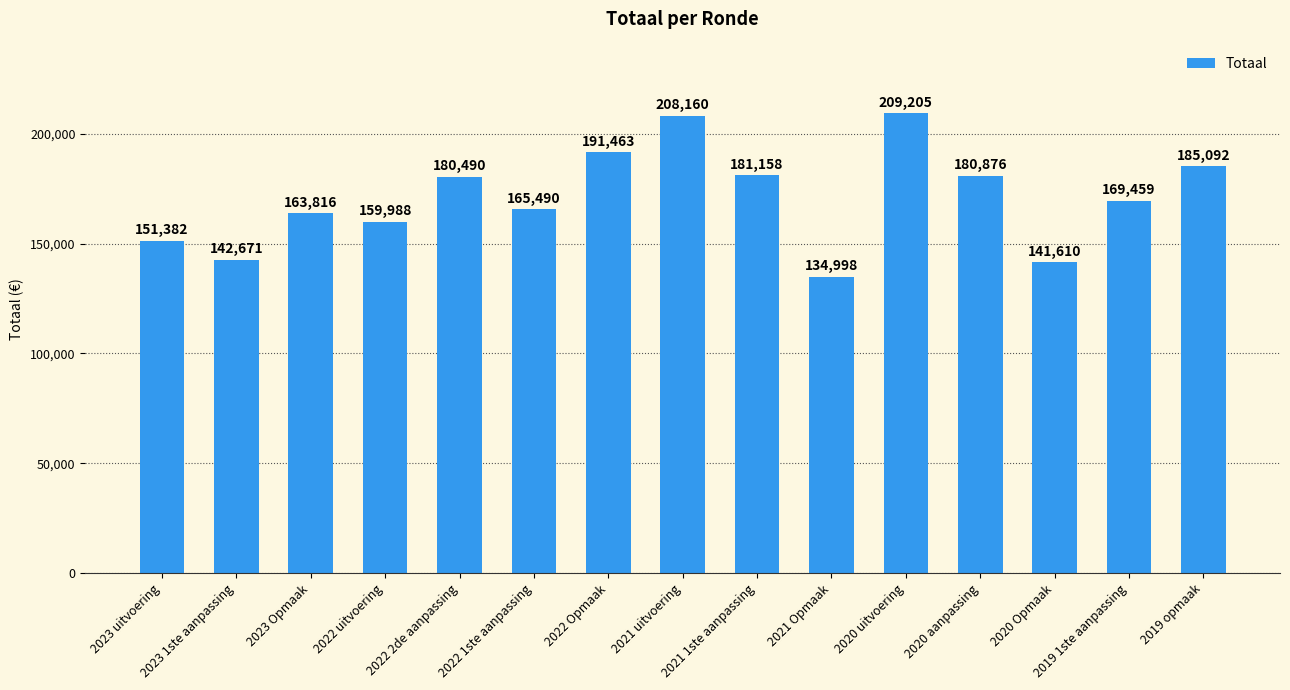

The chart shows a value of 151382 at 2023 uitvoering. True or false?

True